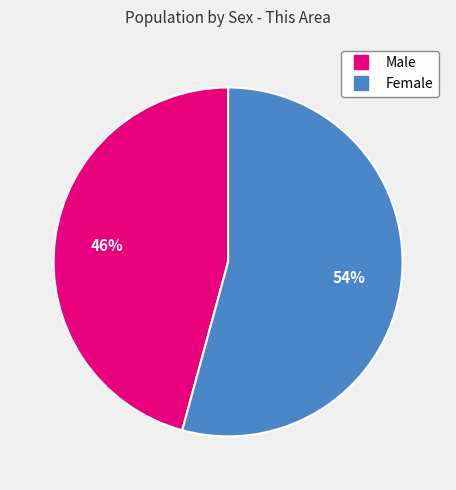

Between Female and Male, which is larger?

Female